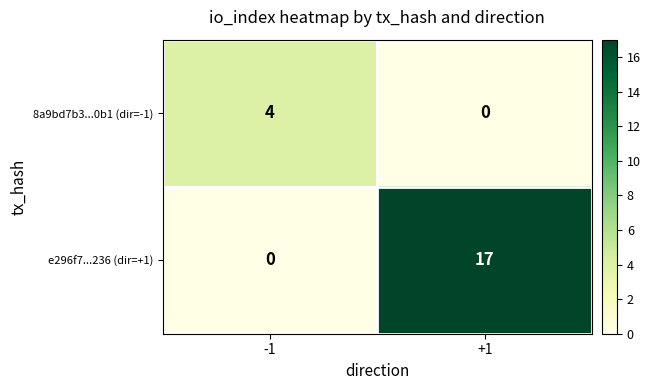

What is the sum of all 8a9bd7b3...0b1 (dir=-1) values?

4